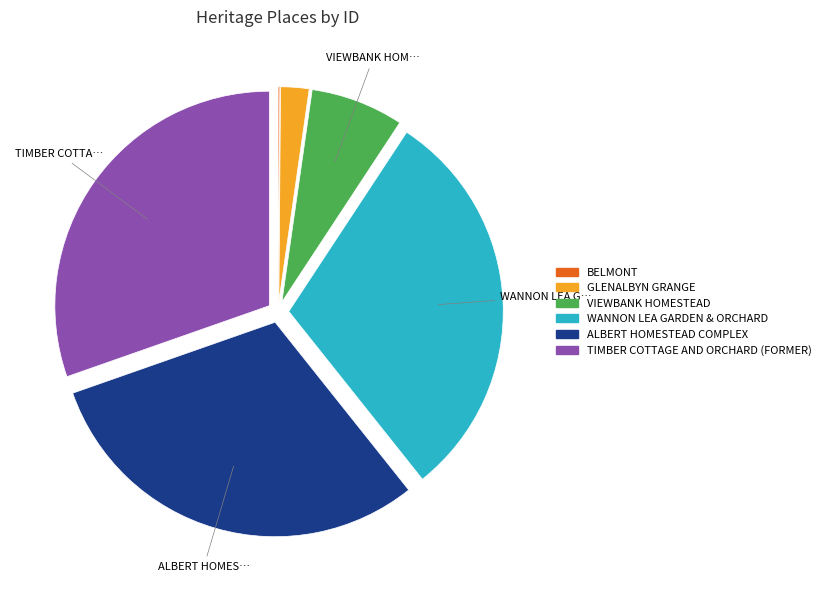

Is it true that VIEWBANK HOMESTEAD is 7% of the pie?

True